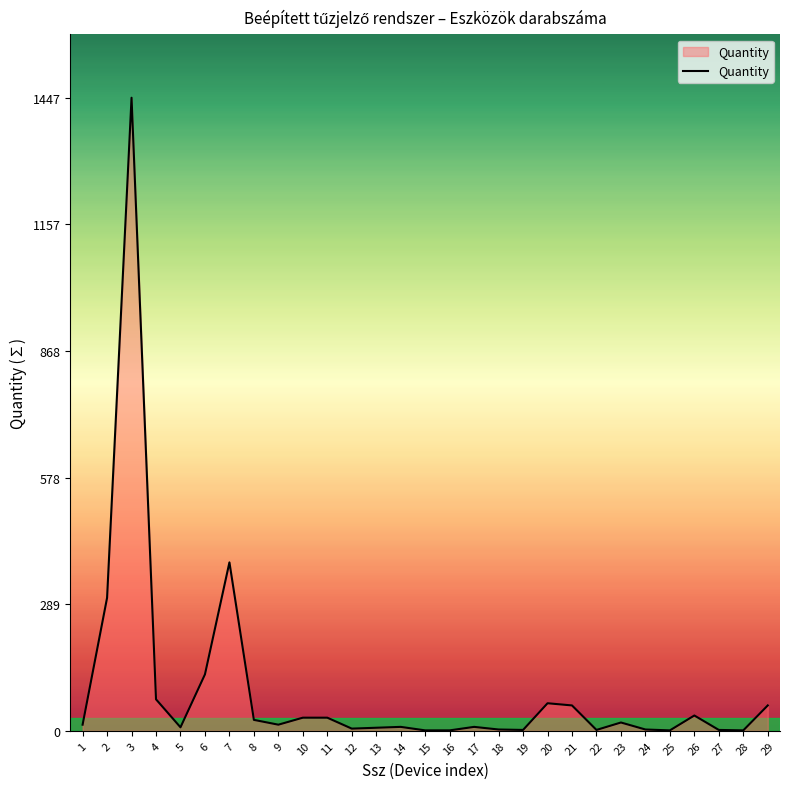

How many lines are shown in the chart?

1